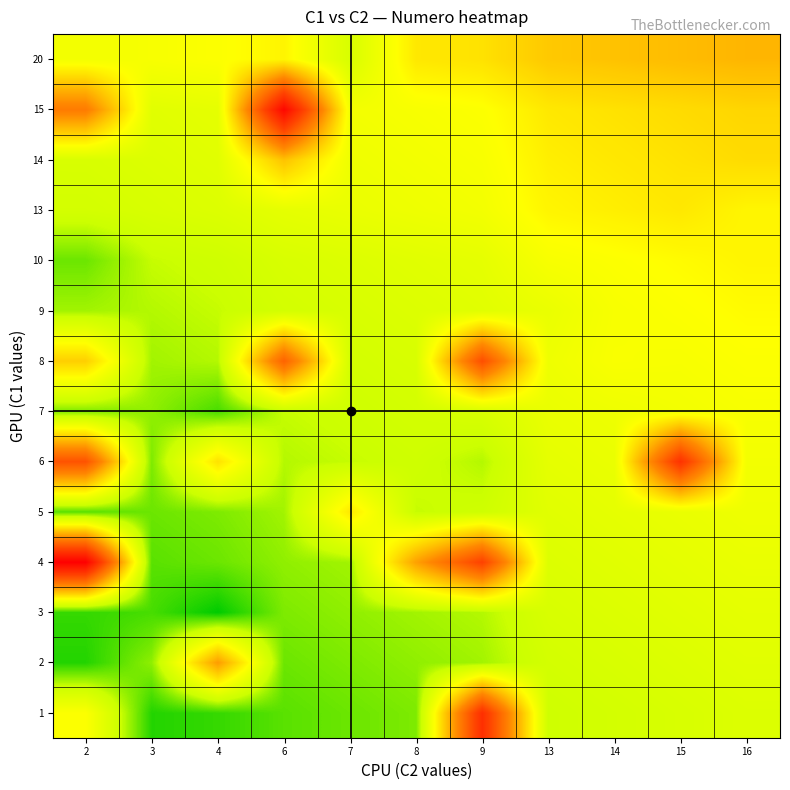

At 4, list the series in order from smallest to largest.

3, 1, 7, 4, 5, 8, 9, 10, 13, 14, 15, 20, 6, 2